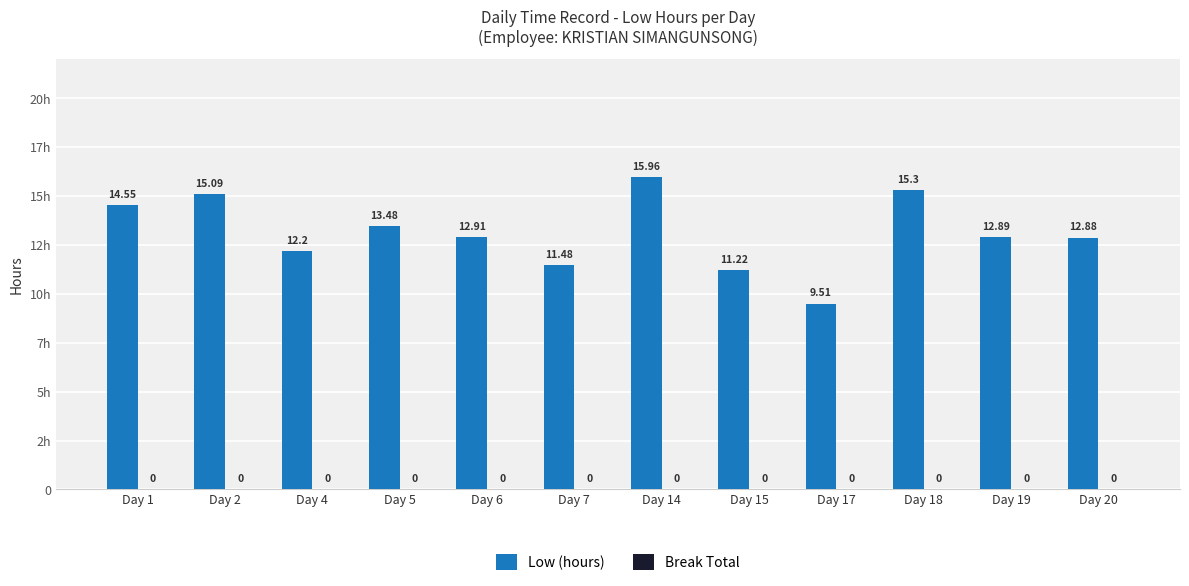

Does the chart contain any negative values?

No